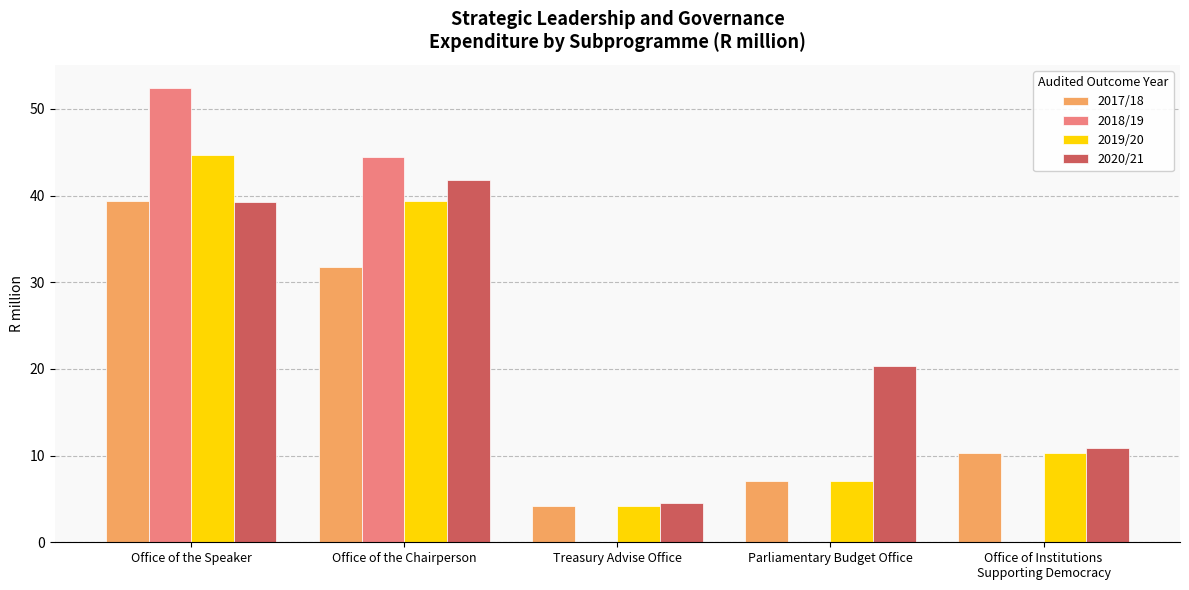

What is the sum of all 2020/21 values?

116.7